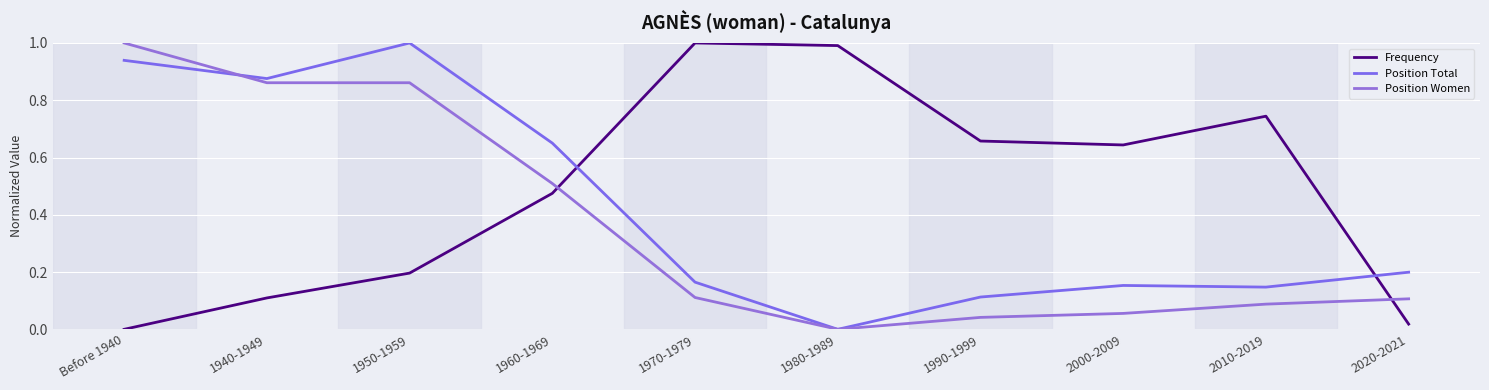

Rank the series by their average value, from lowest to highest.

Position Women, Position Total, Frequency